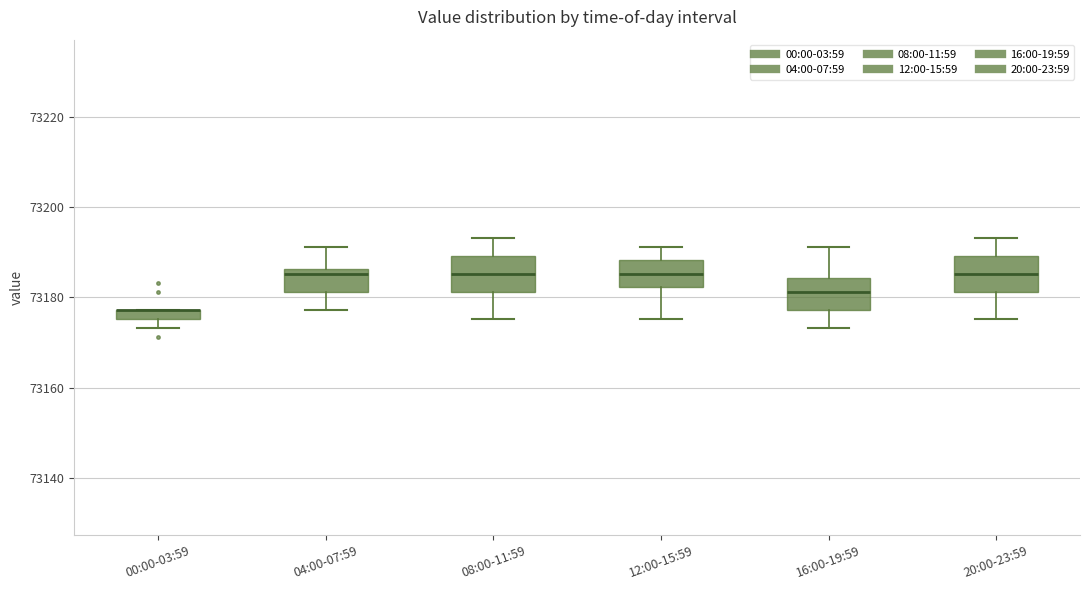

Where is the lower edge of the box for 16:00-19:59 on the y-axis? The values are not printed on the chart, so give them approximately, as read against the axis.

73178